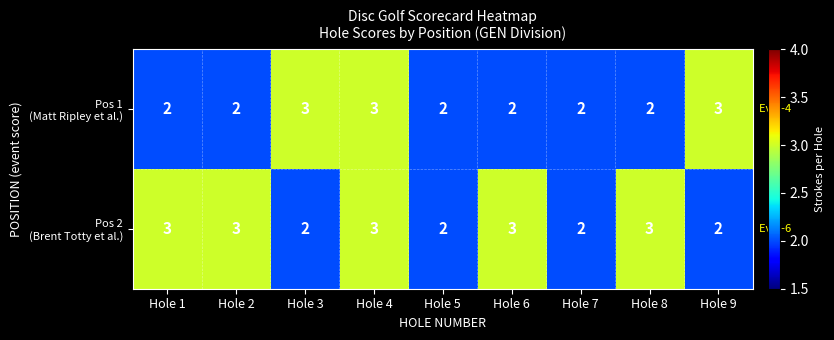

What is the greatest value displayed?

3